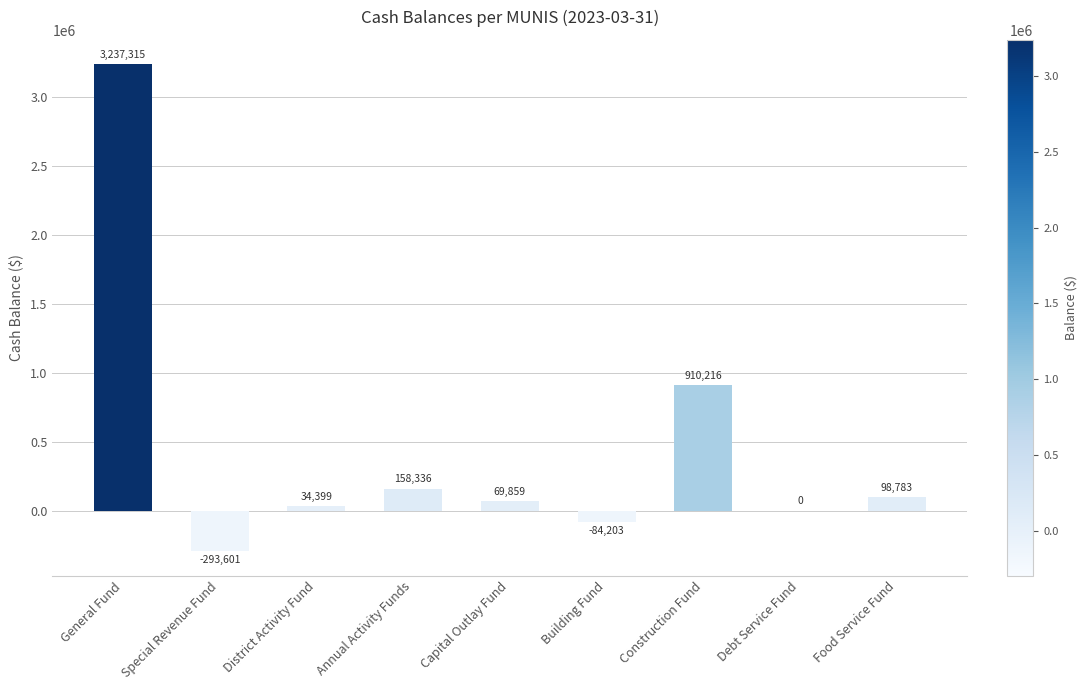

Where does the data first go above 69859?

General Fund